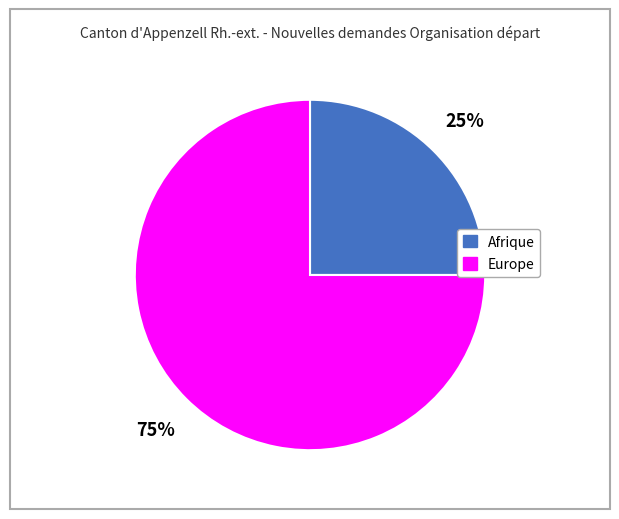

Is there a majority slice in this chart?

Yes